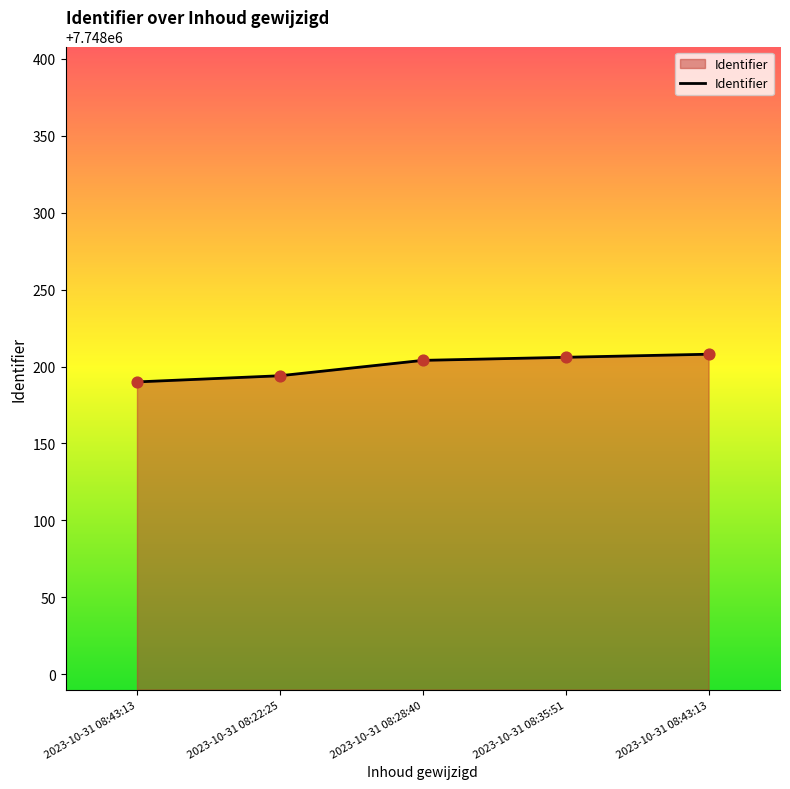

Which has a higher value, 2023-10-31 08:35:51 or 2023-10-31 08:43:13?

2023-10-31 08:43:13